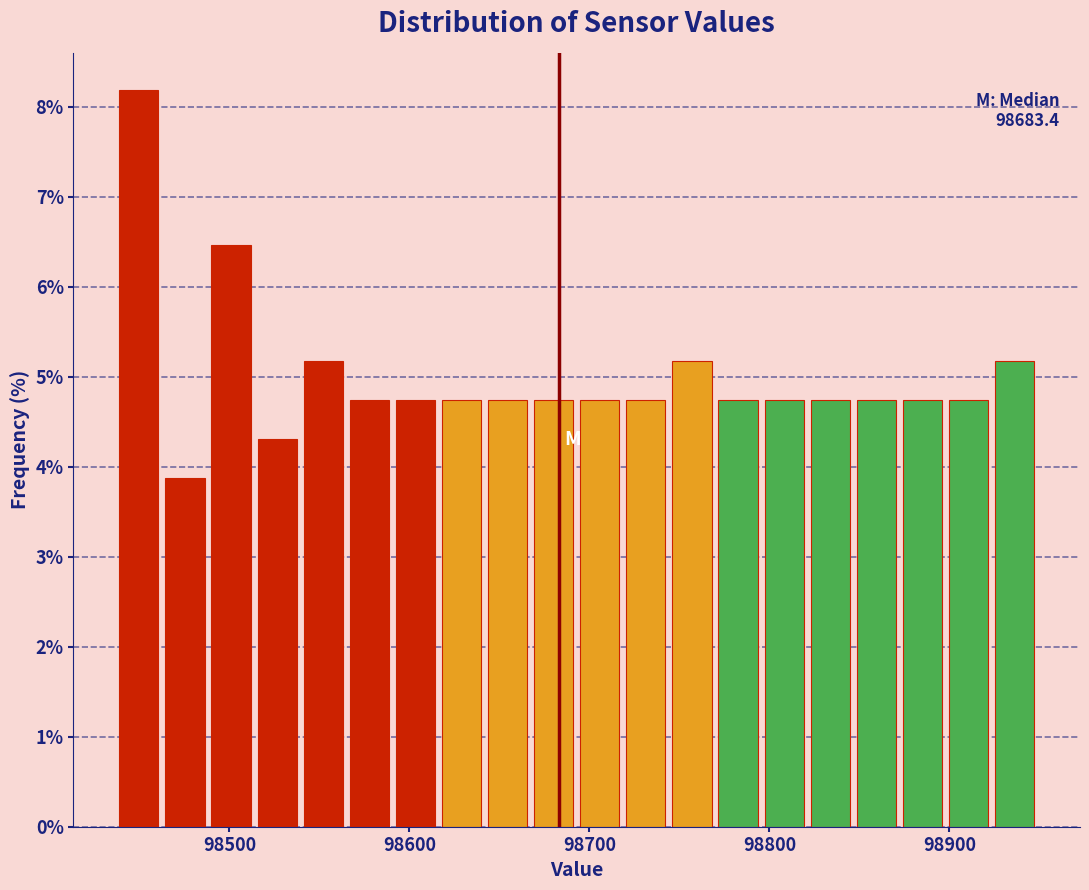

Read against the x-axis, roughly where is the centre of the tallest bar?

98450